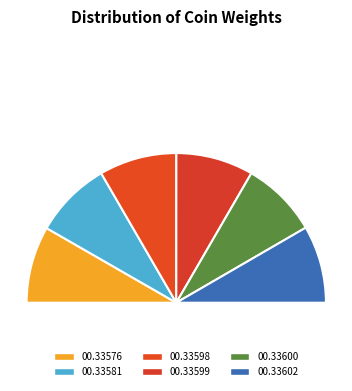

How many segments does this pie chart have?

7